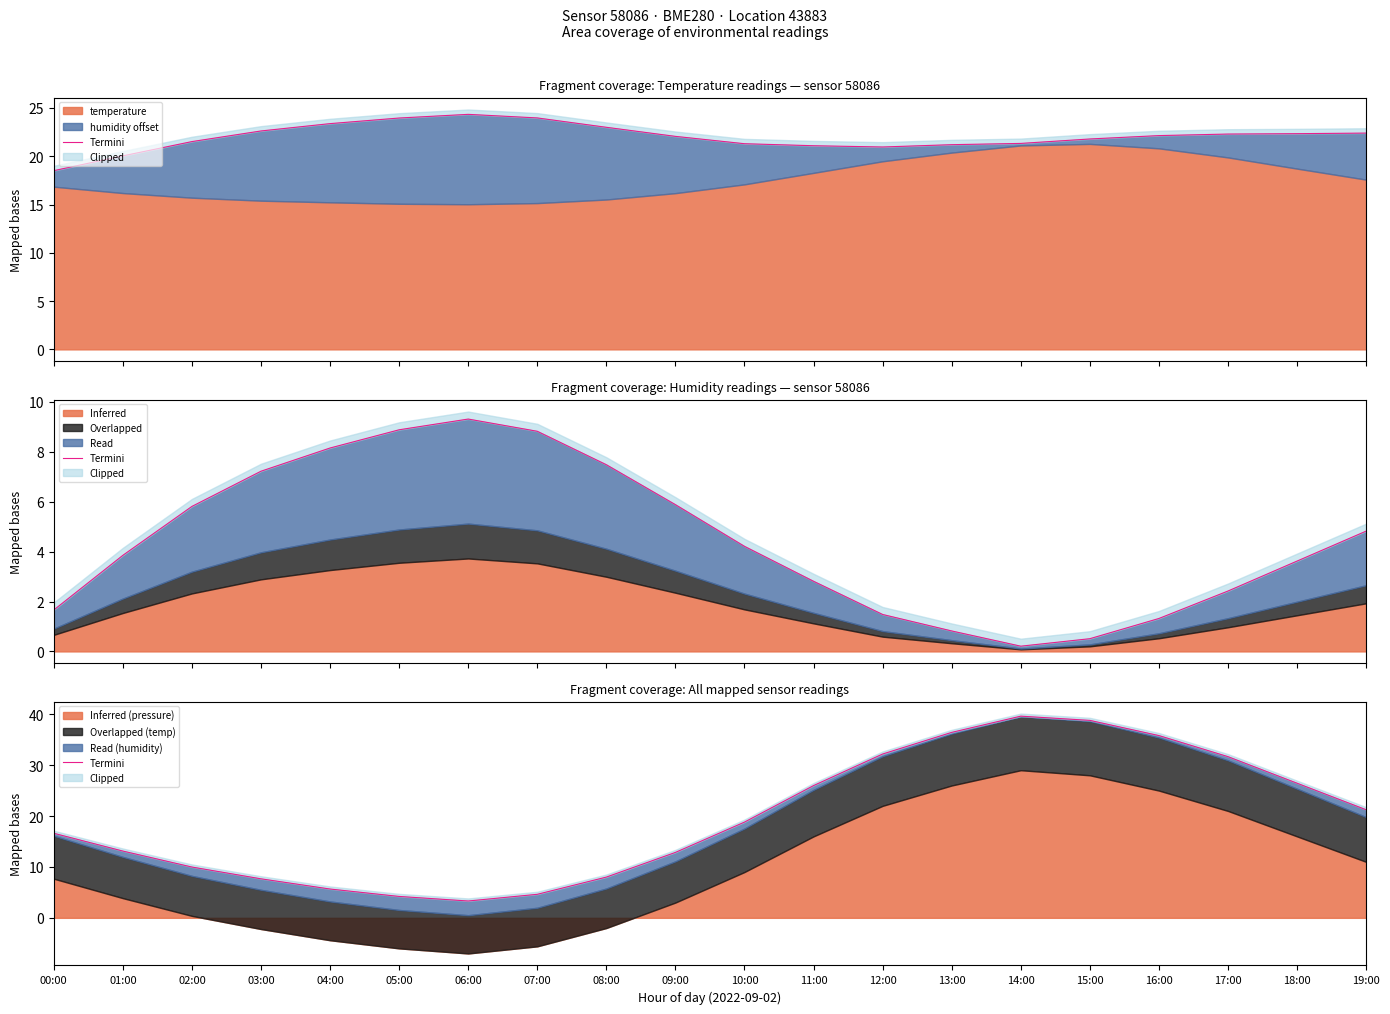

List the labels in order of value, largest first.

14:00, 15:00, 13:00, 16:00, 12:00, 17:00, 18:00, 11:00, 19:00, 10:00, 00:00, 01:00, 09:00, 02:00, 08:00, 03:00, 04:00, 07:00, 05:00, 06:00